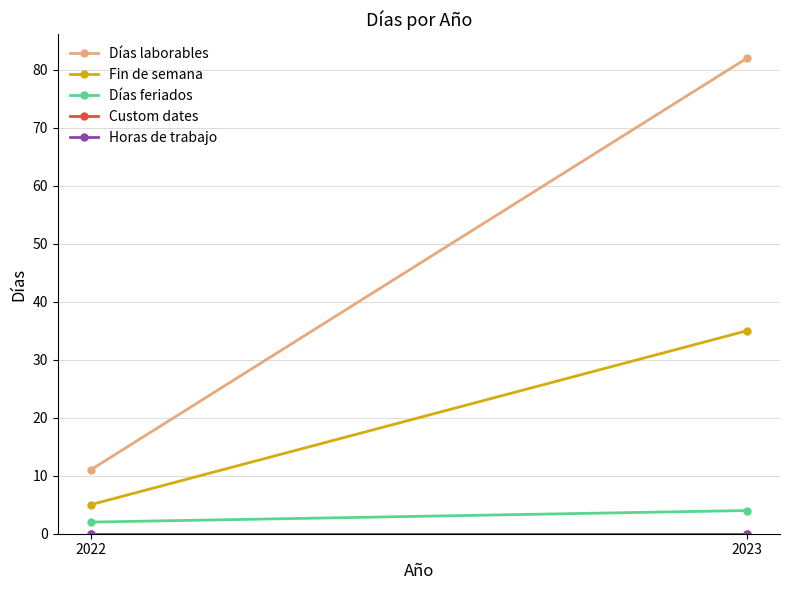

What are all the series names shown in the legend?

Días laborables, Fin de semana, Días feriados, Custom dates, Horas de trabajo